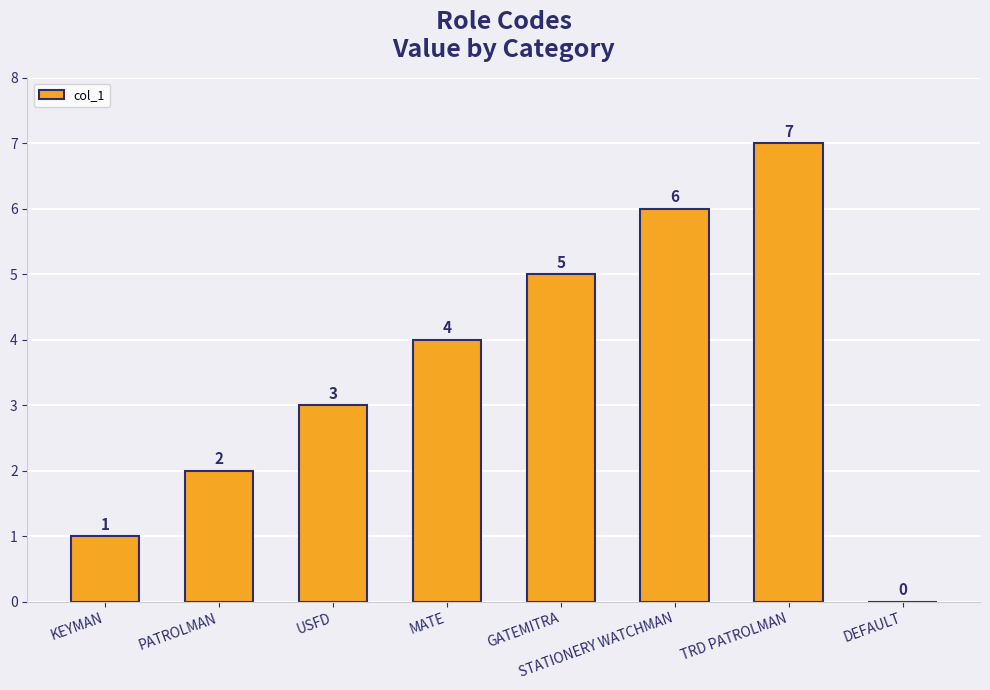

Between STATIONERY WATCHMAN and DEFAULT, which is larger?

STATIONERY WATCHMAN